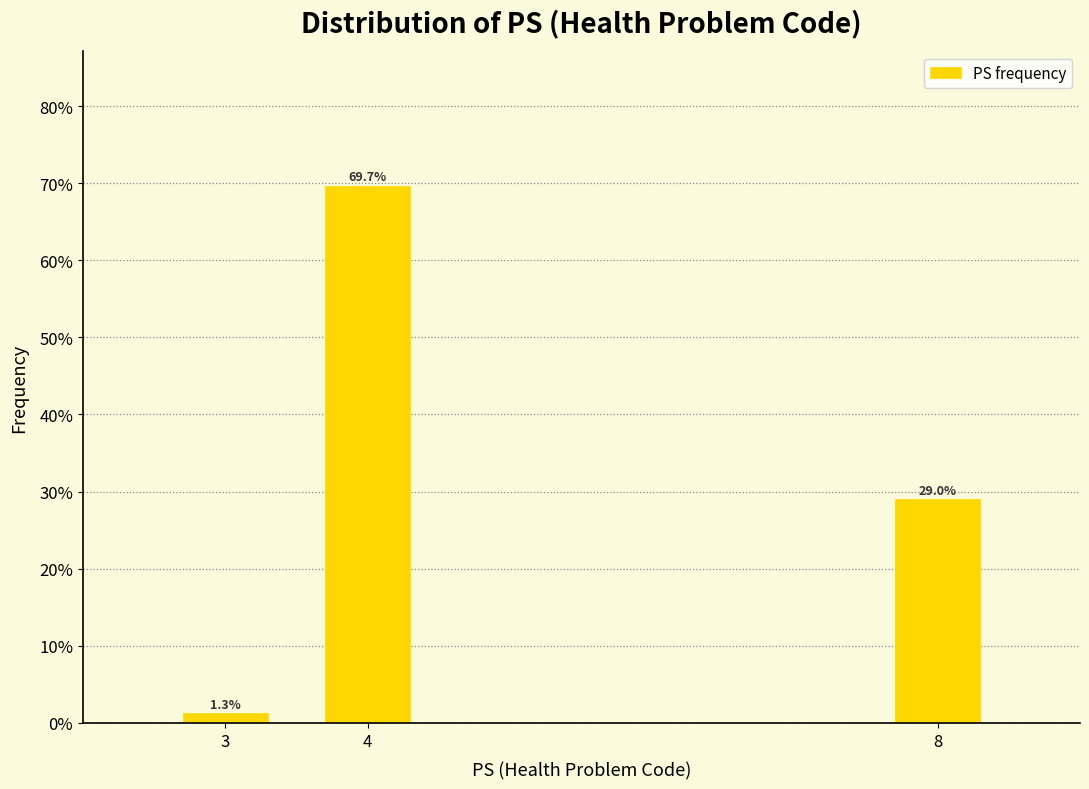

Does the chart contain any negative values?

No